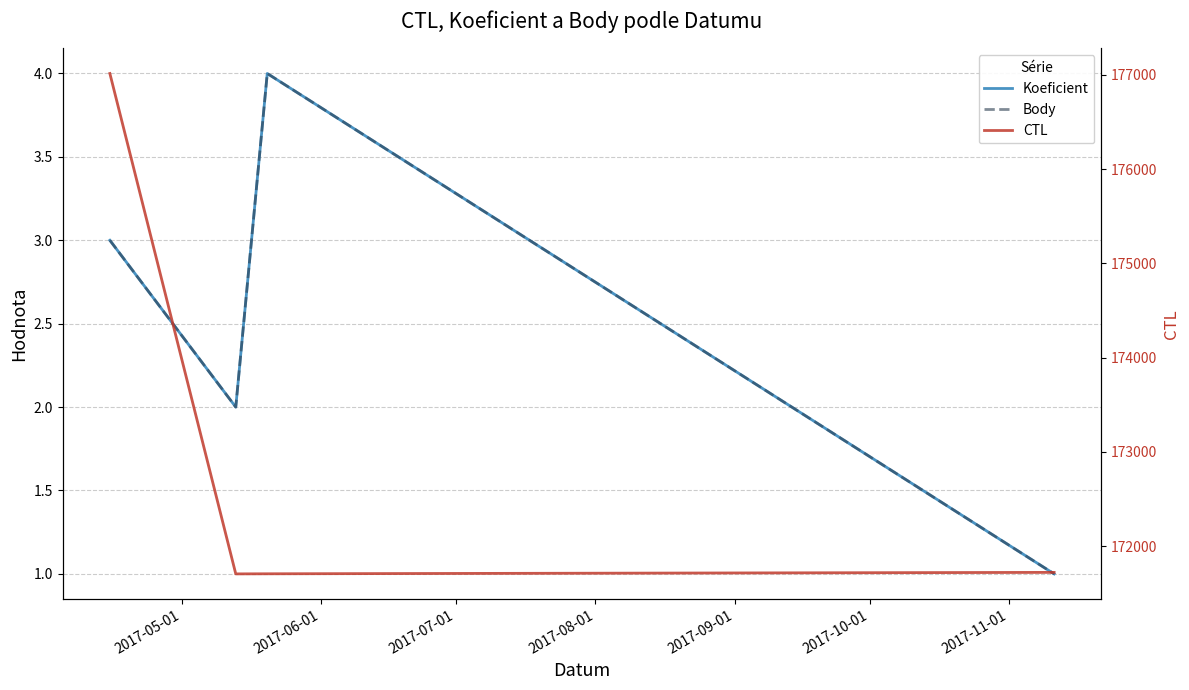

What is the total value across all series at 2017-08-01?

171724